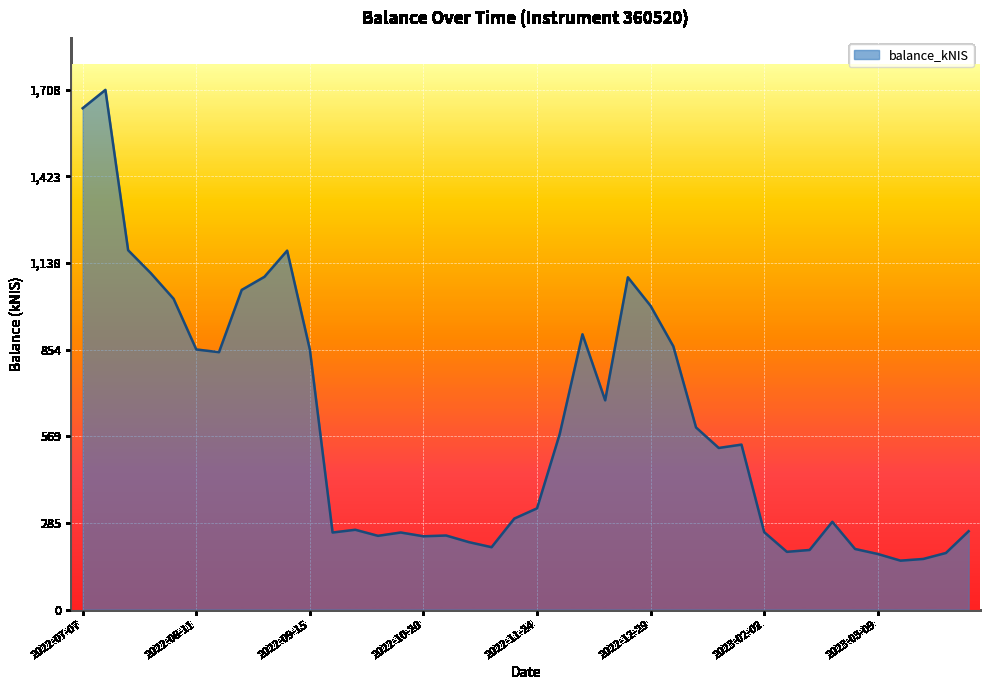

Count the number of values greater than 530.

20